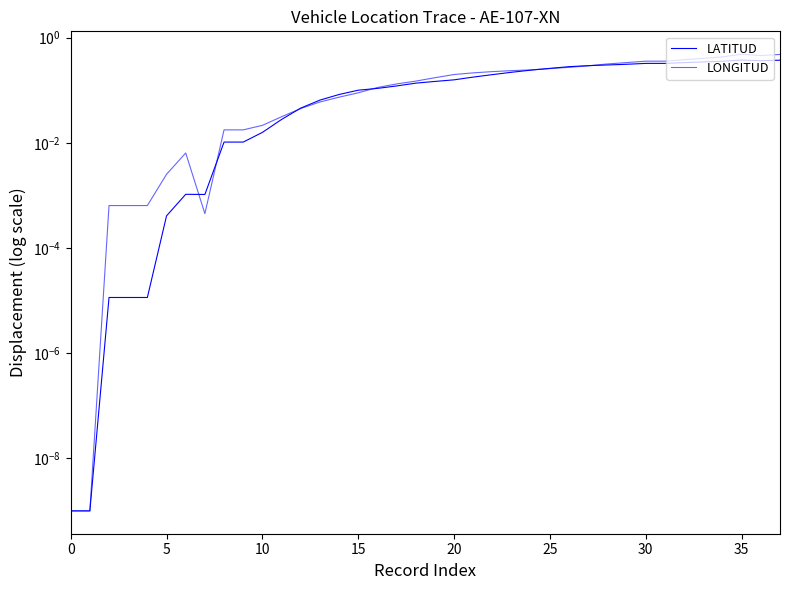

What is the label of the 19th point from the right?

19